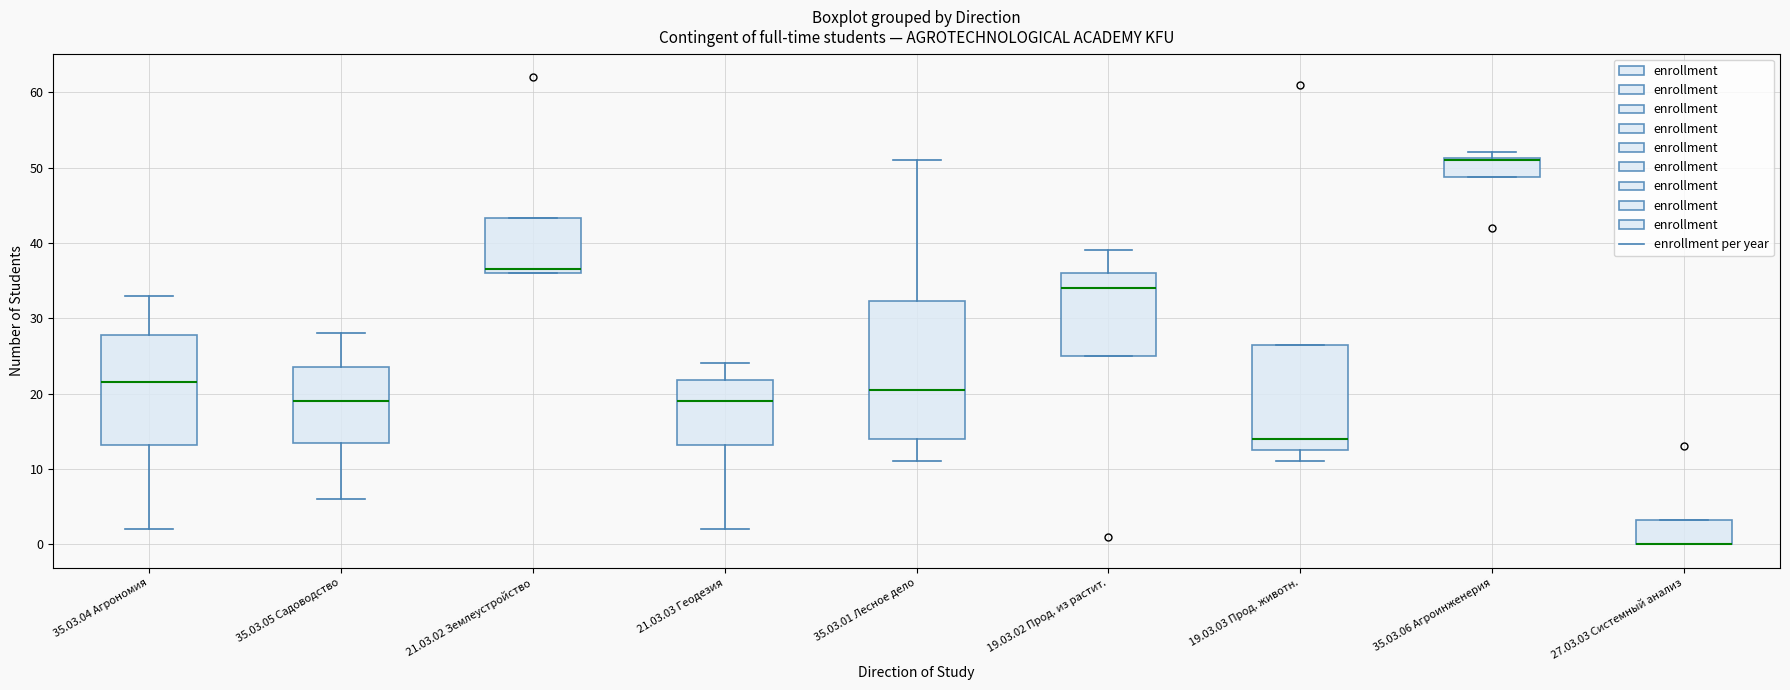

Where does the median line of the box for 21.03.02 Землеустройство sit on the y-axis? The values are not printed on the chart, so give them approximately, as read against the axis.

37